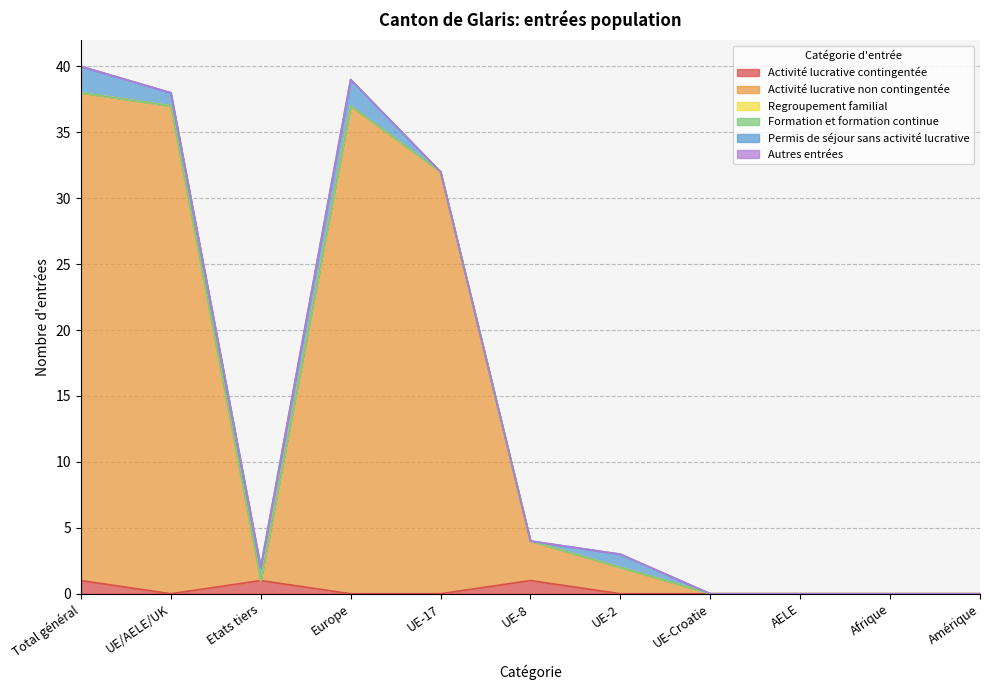

True or false: Permis de séjour sans activité lucrative and Regroupement familial cross at least once.

False